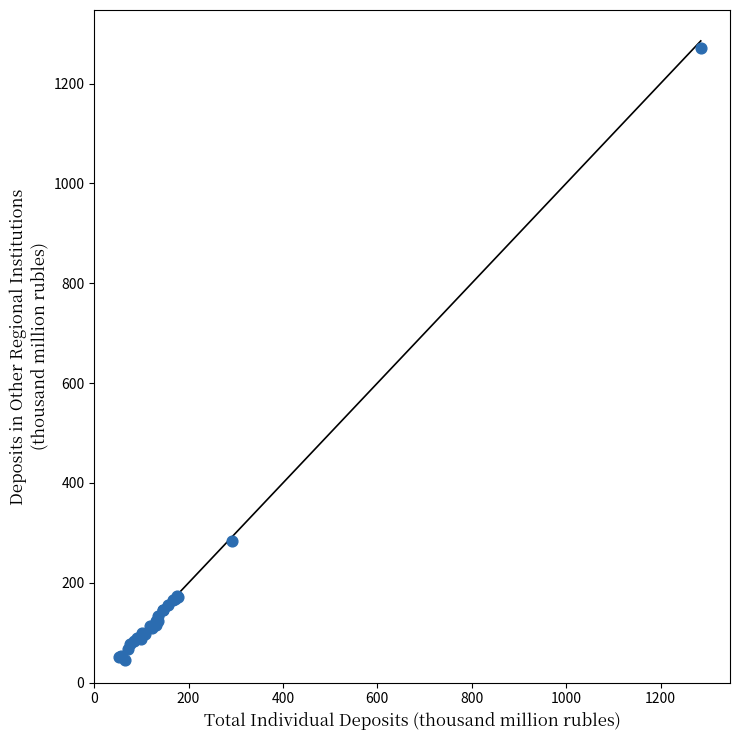

What Y value in the scatter plot is closest to 659?

283.3